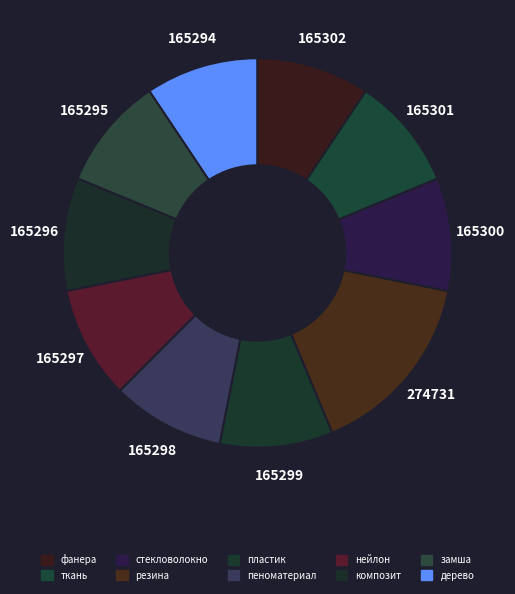

Does any single category account for the majority?

No